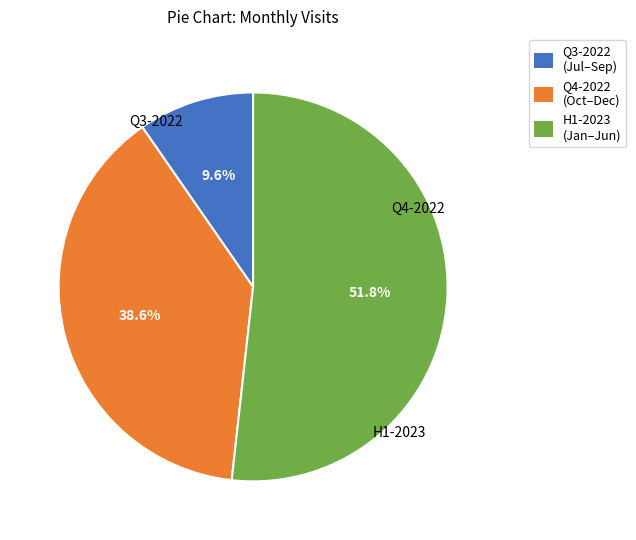

Count the number of slices in the pie.

3